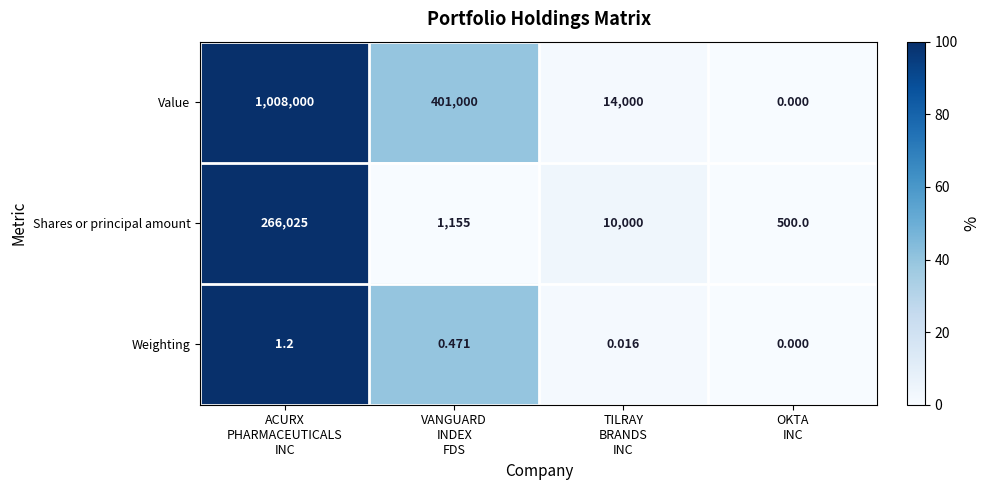

Rank the series by their maximum value, from highest to lowest.

Value, Shares or principal amount, Weighting